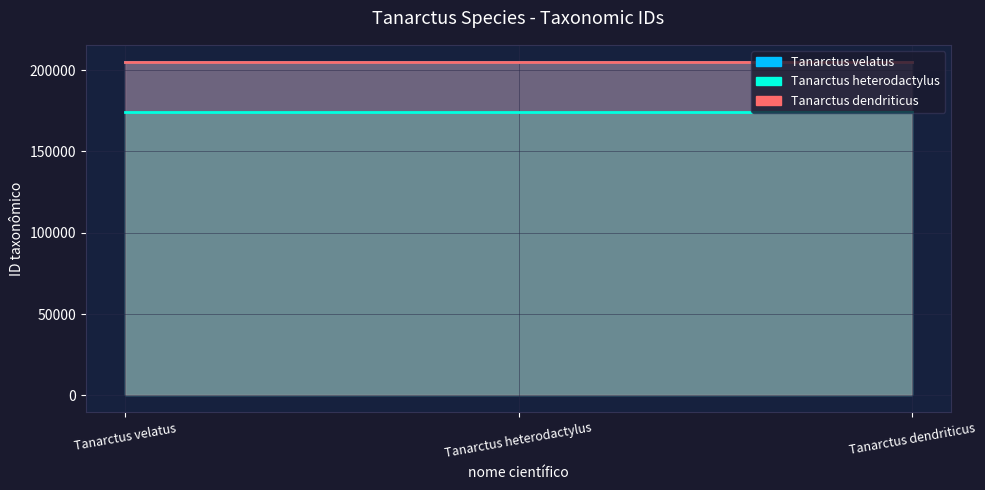

Rank the series at Tanarctus heterodactylus from highest to lowest value.

Tanarctus dendriticus, Tanarctus velatus, Tanarctus heterodactylus